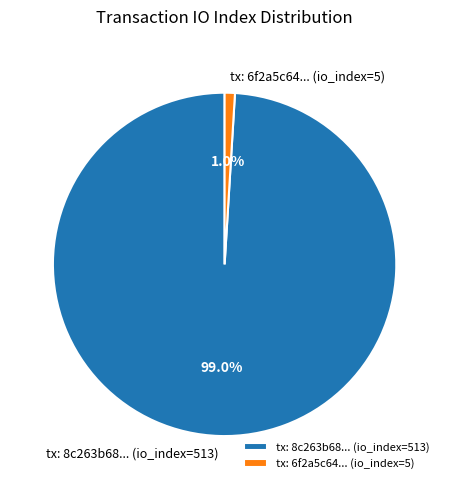

Which has a higher value, tx: 6f2a5c64... (io_index=5) or tx: 8c263b68... (io_index=513)?

tx: 8c263b68... (io_index=513)